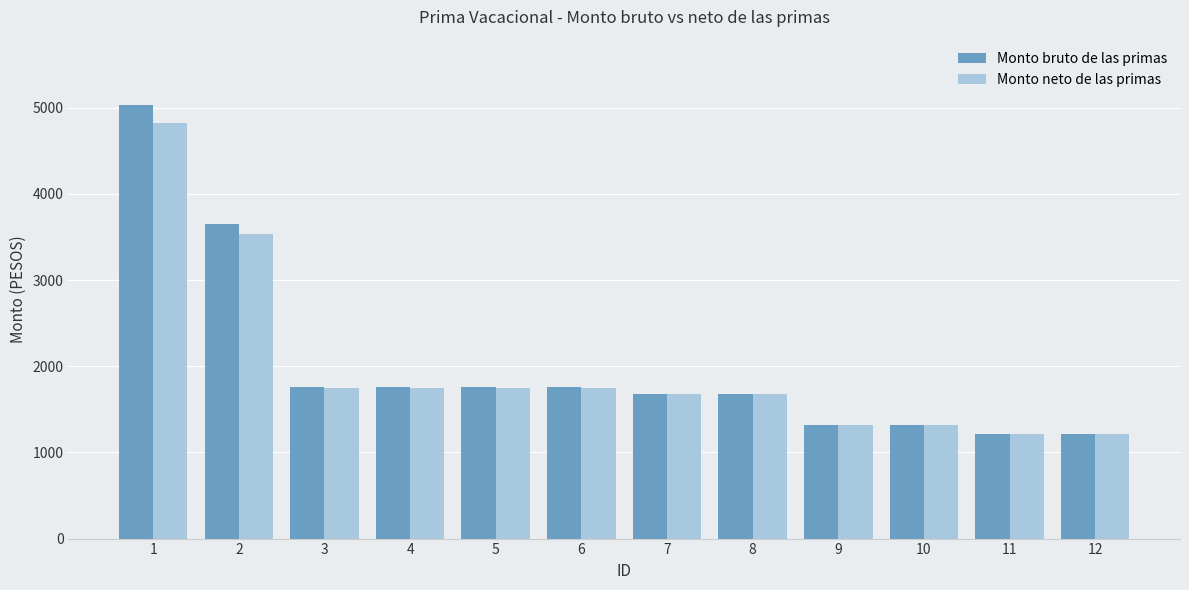

Between 2 and 3, which series saw the biggest shift?

Monto bruto de las primas